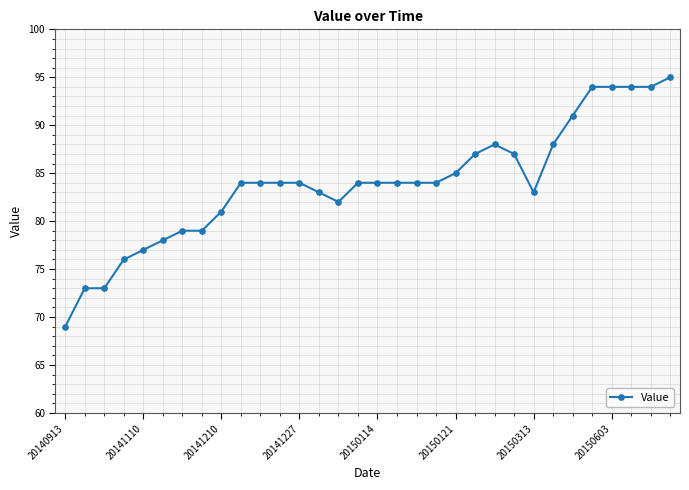

What is the maximum value shown in the chart?

95